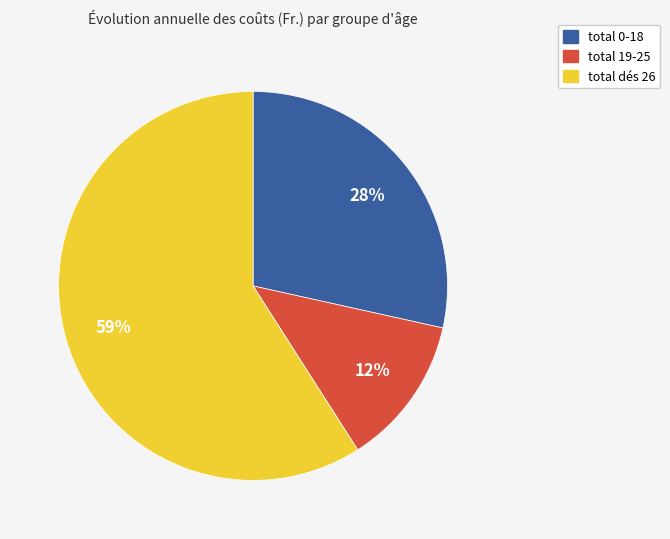

True or false: total 0-18 accounts for 18% of the total.

False